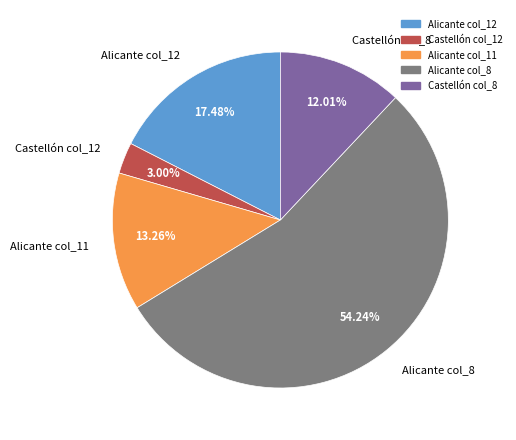

Count the number of slices in the pie.

5